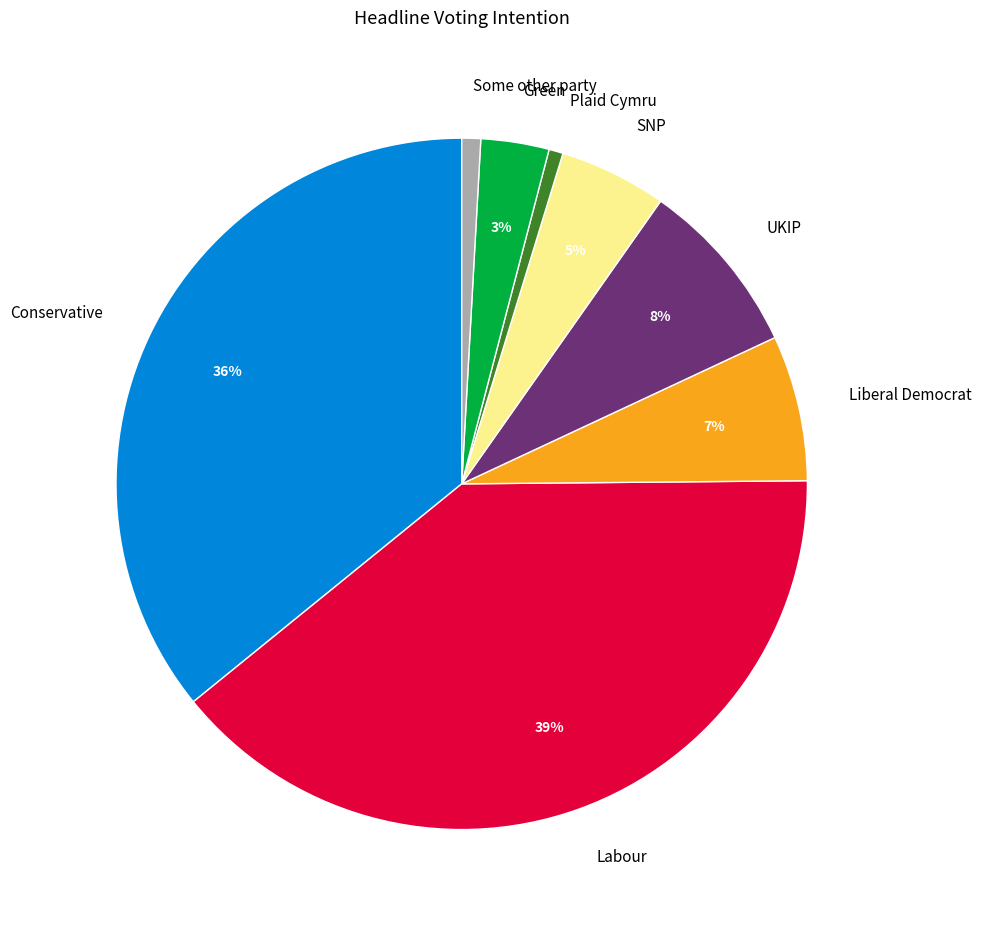

Is the sum of Some other party and SNP greater than half?

No